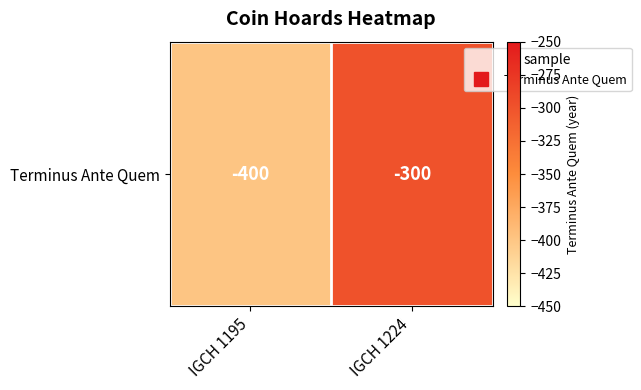

The chart shows a value of -214 at IGCH 1195. True or false?

False